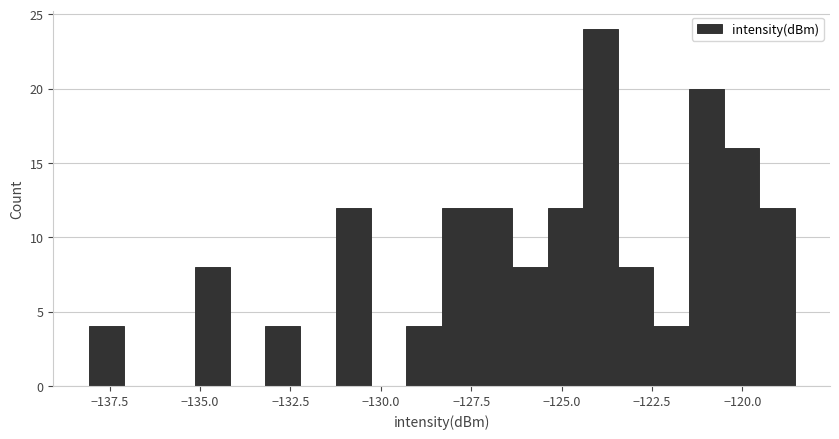

Read against the x-axis, roughly where is the centre of the tallest bar?

-124.0